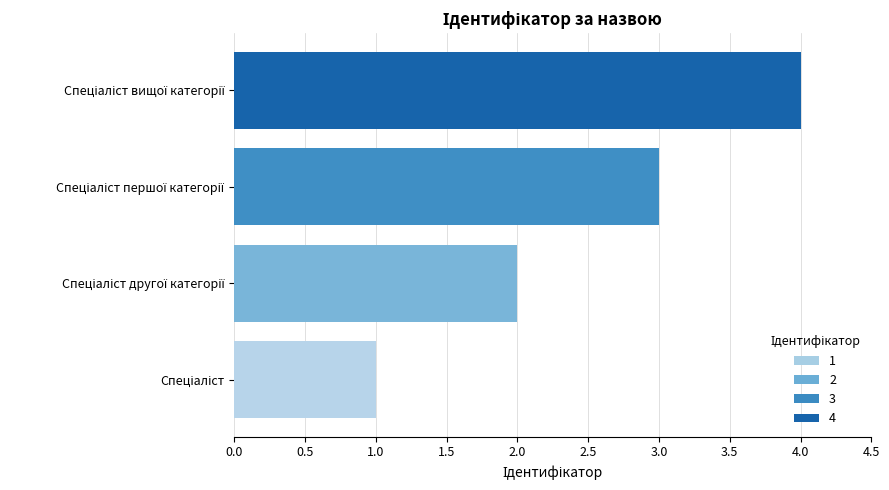

What is the sum of all values?

10